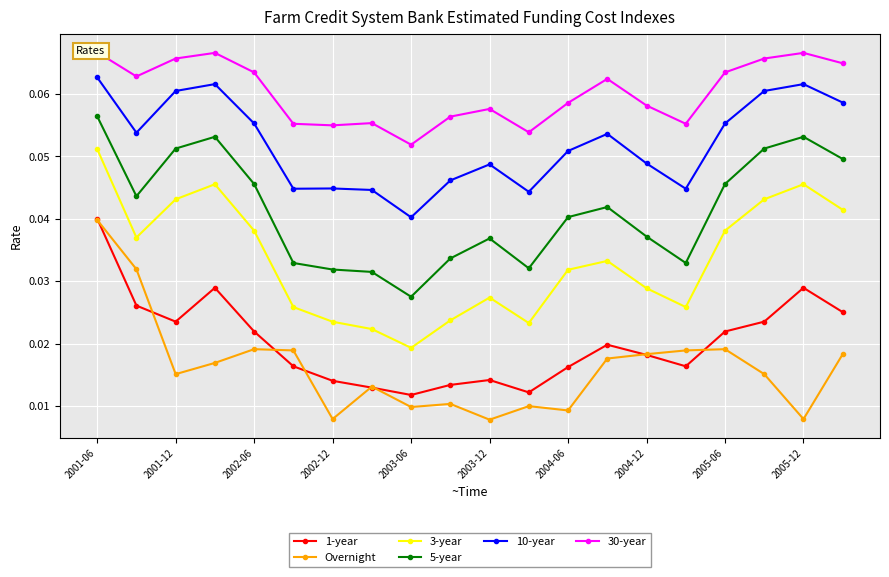

Which series has the largest total across all categories?

30-year